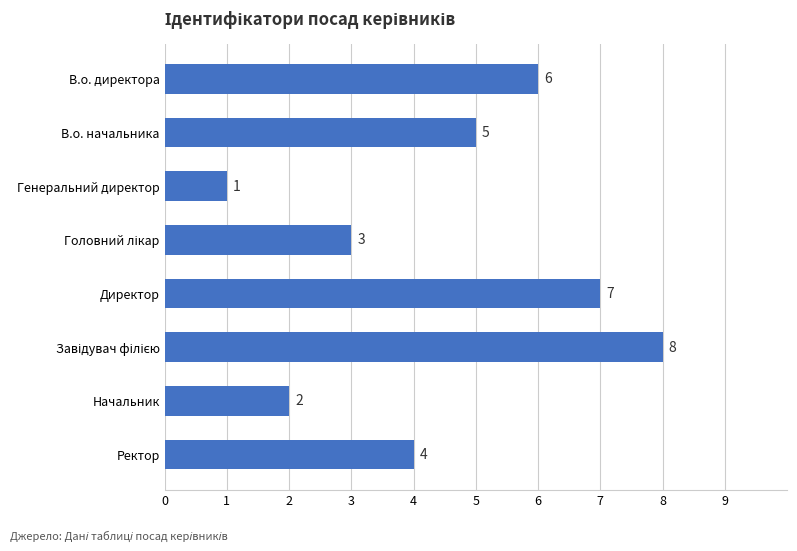

What is the maximum value shown in the chart?

8